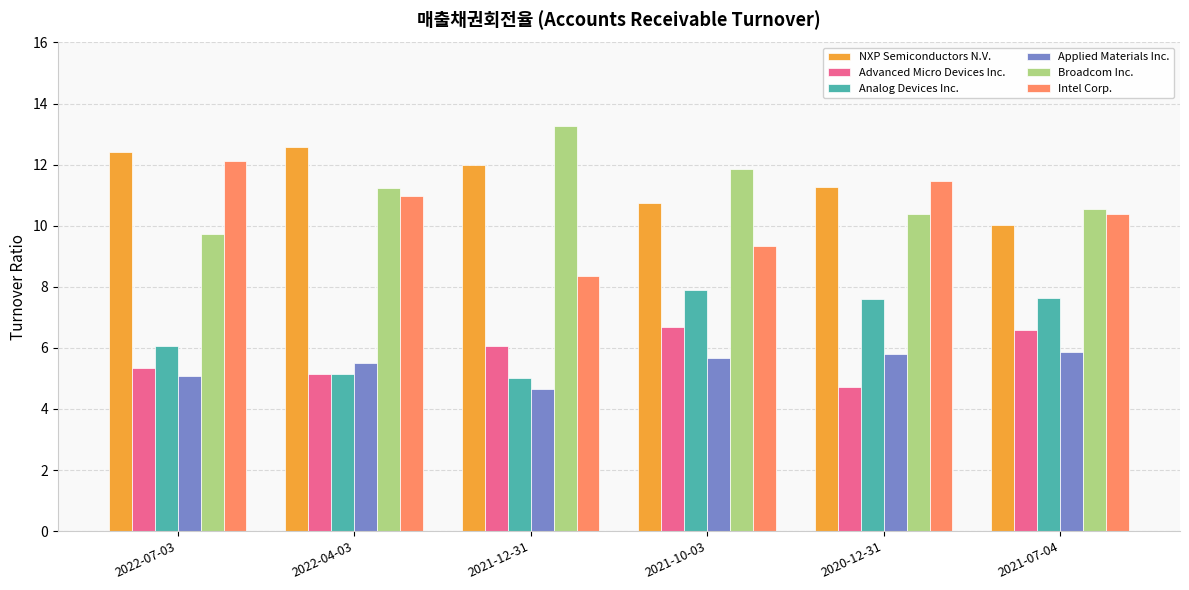

The value of Advanced Micro Devices Inc. at 2022-07-03 is 9.2. True or false?

False